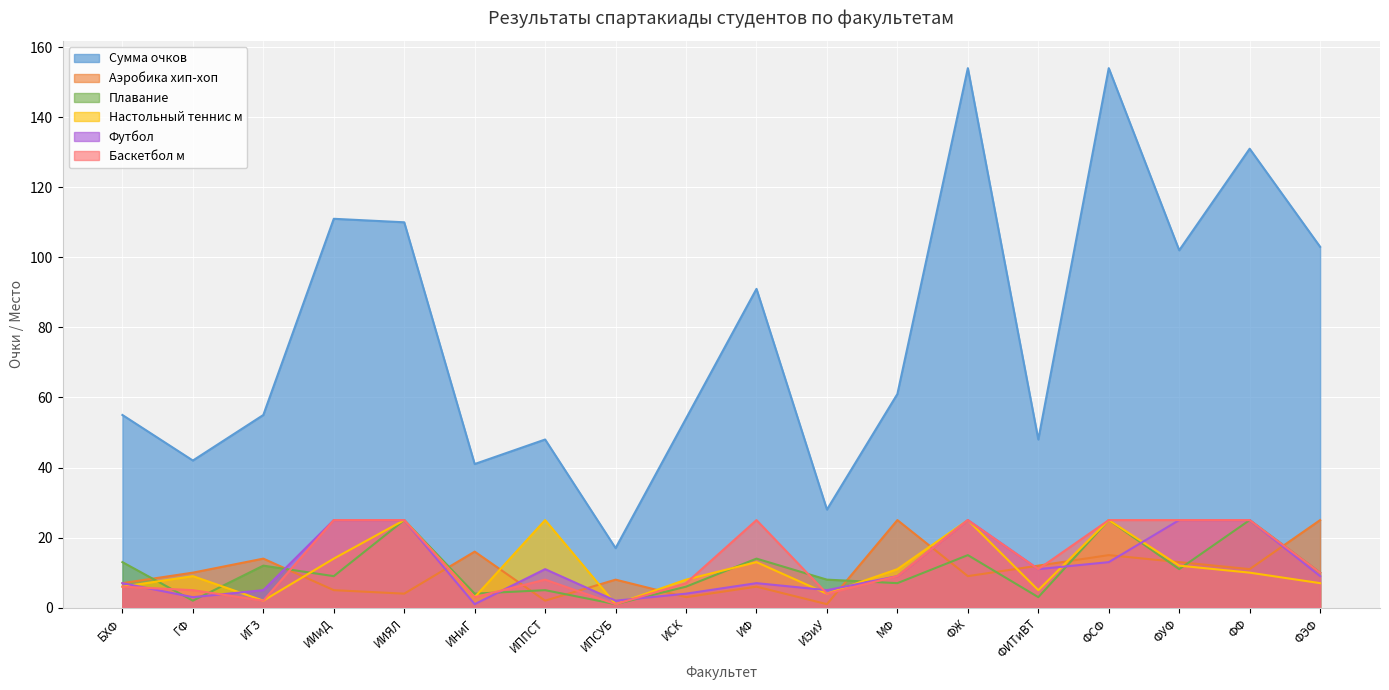

How many intersections are there between Аэробика хип-хоп and Баскетбол м?

10